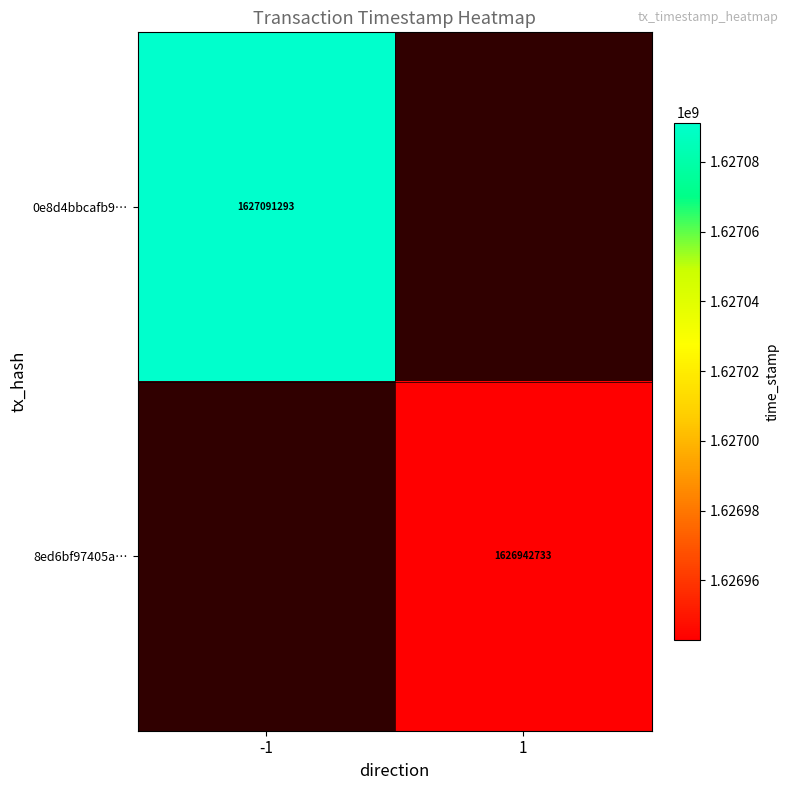

The value of 0e8d4bbcafb9… at -1 is 609606112. True or false?

False